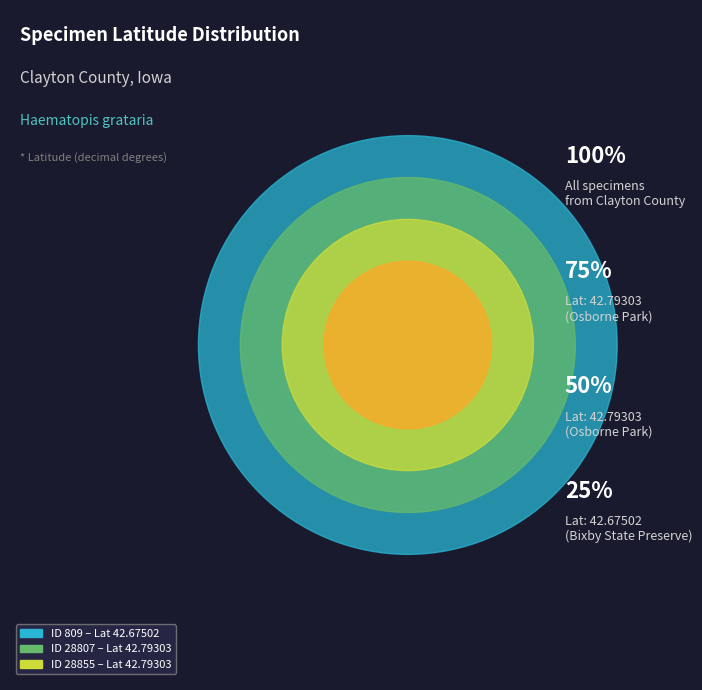

What is the largest slice in the pie chart?

28807